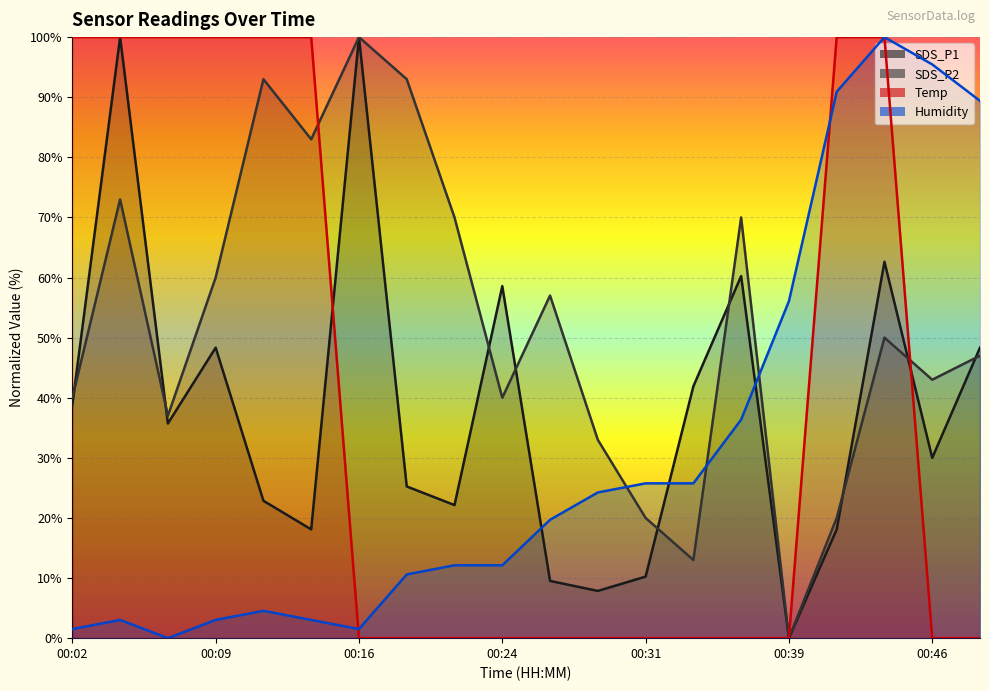

Which series has the widest spread of values?

SDS_P1